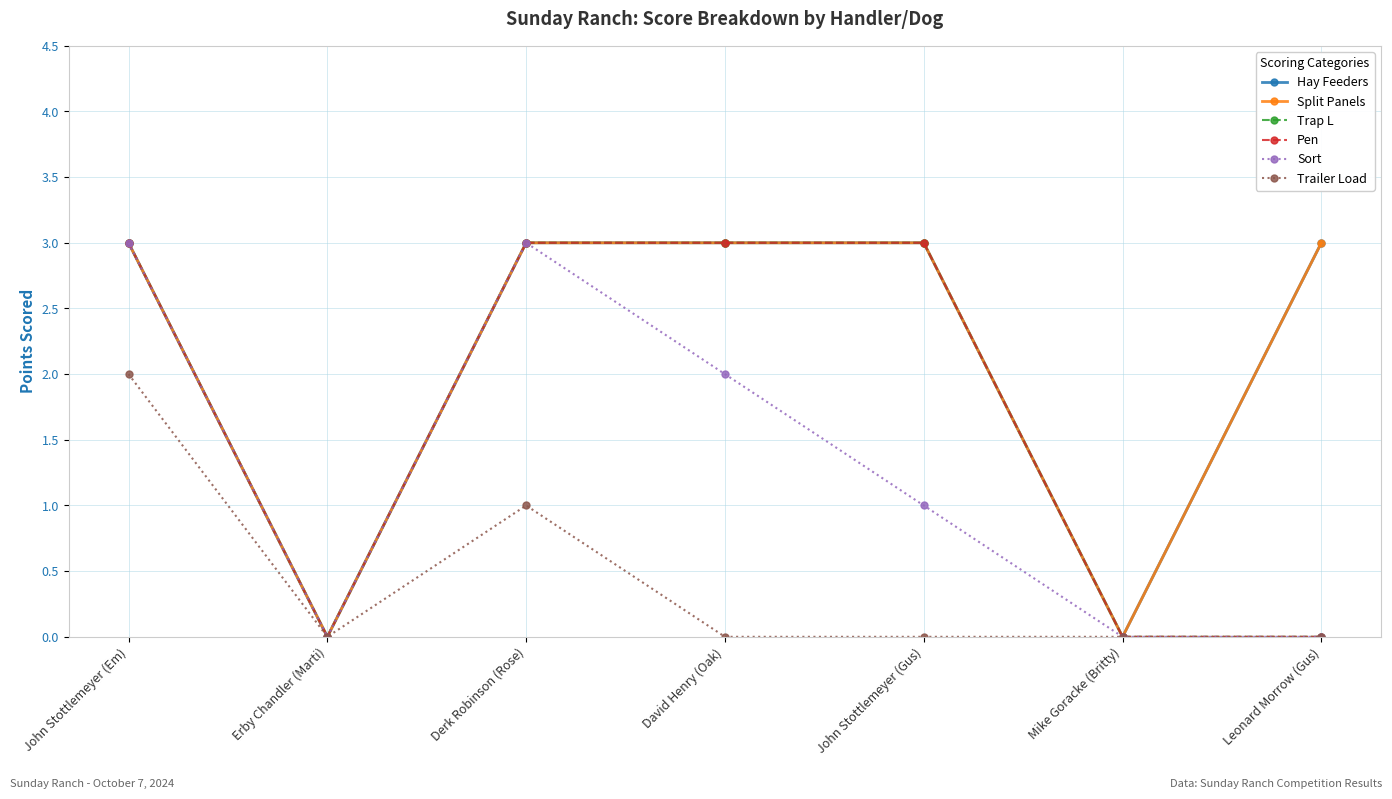

Does the chart have visible grid lines?

Yes